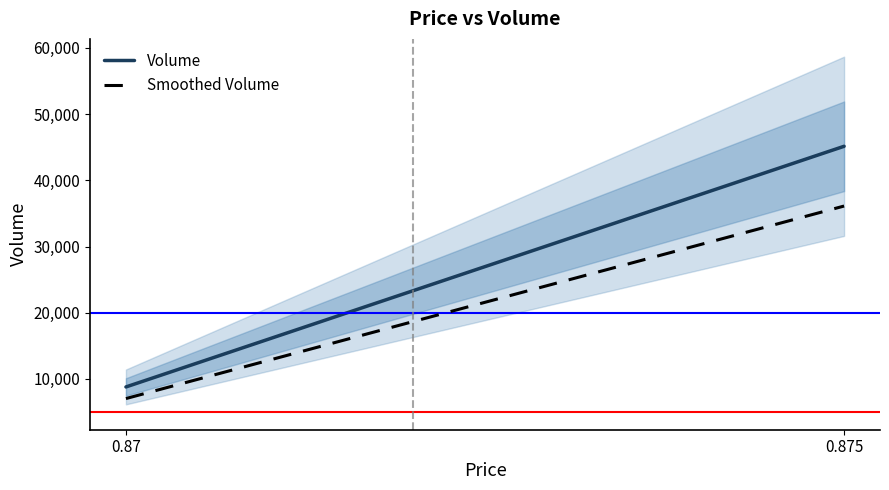

At 0.875, list the series in order from largest to smallest.

Volume, Smoothed Volume